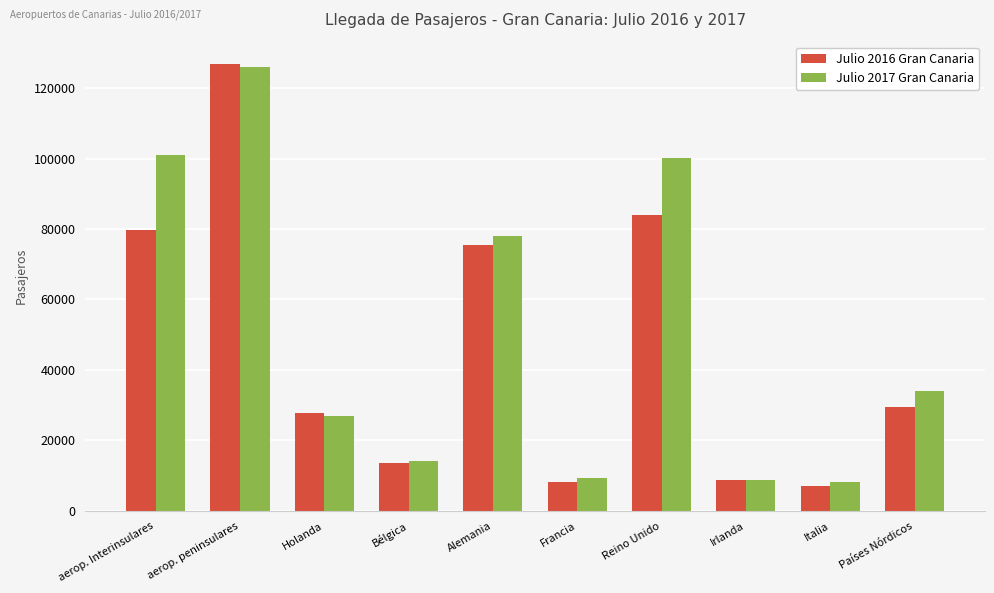

True or false: Julio 2016 Gran Canaria has a value of 29474 at Países Nórdicos.

True